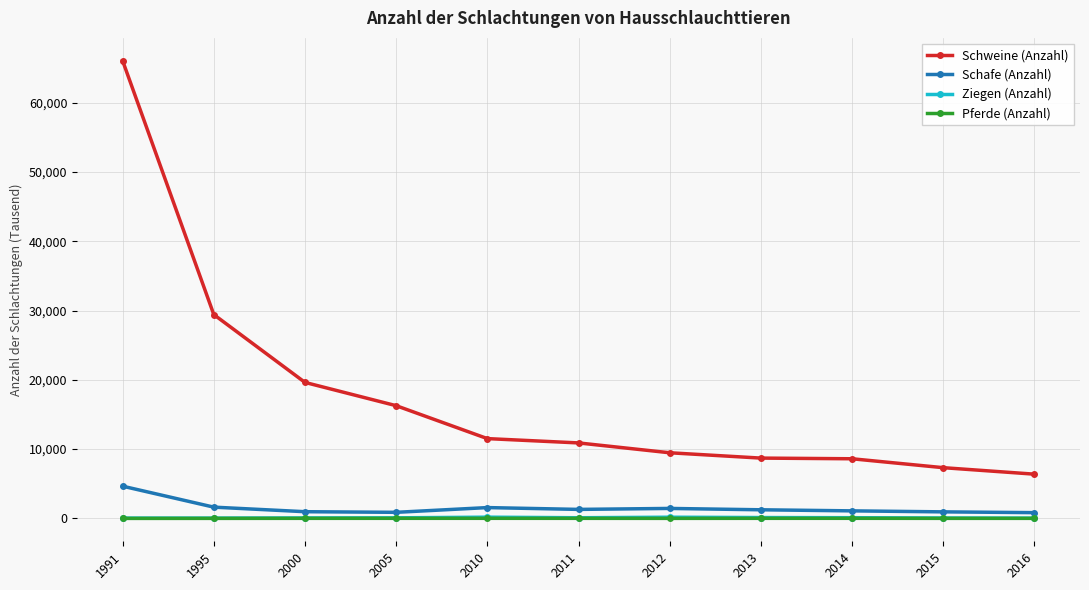

Where is Schweine (Anzahl) nearest to the value 36228?

1995